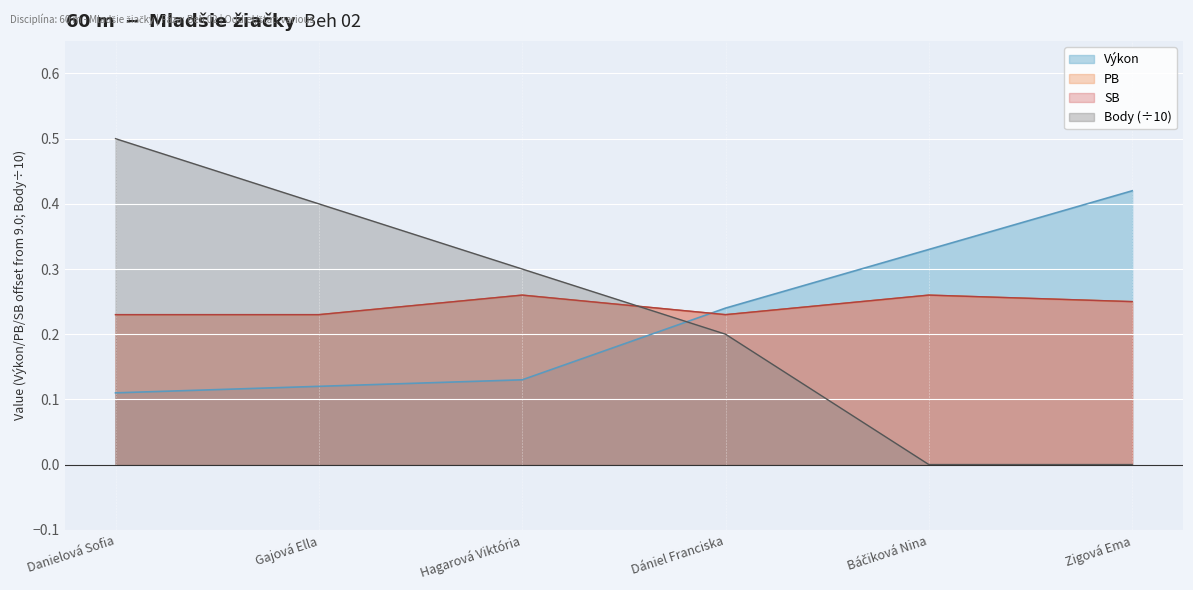

What is the average value of the Výkon series?

0.2